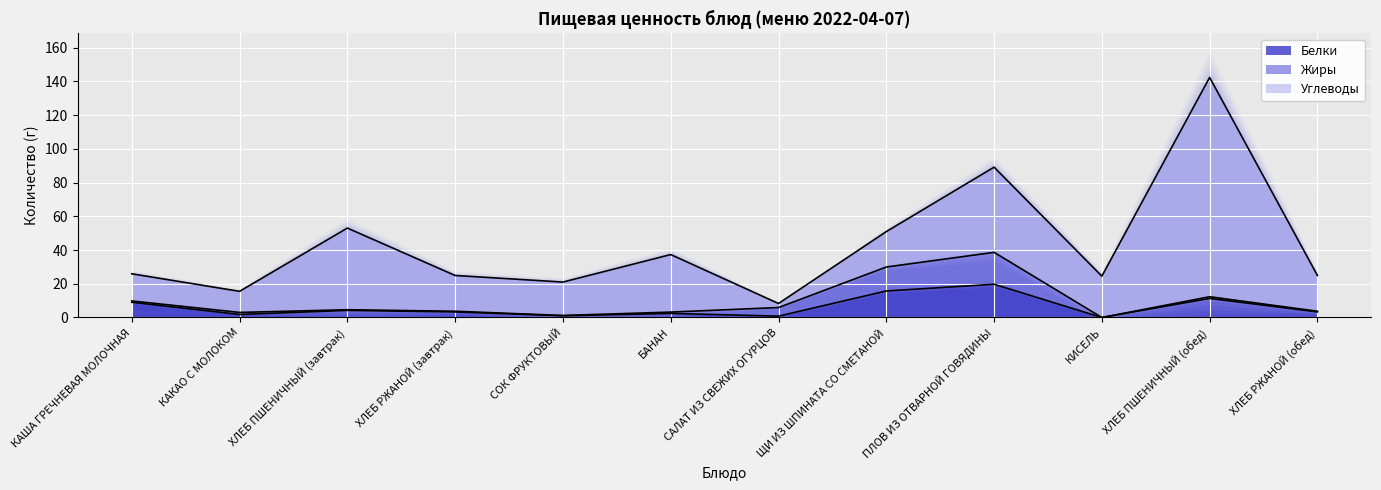

True or false: Белки and Углеводы cross at least once.

False